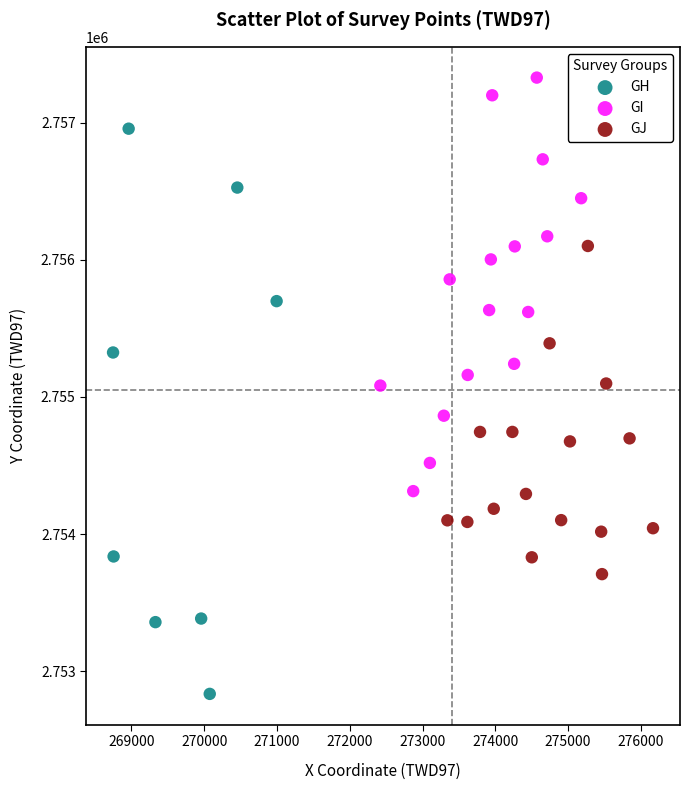

Which series reaches the maximum Y coordinate?

GI